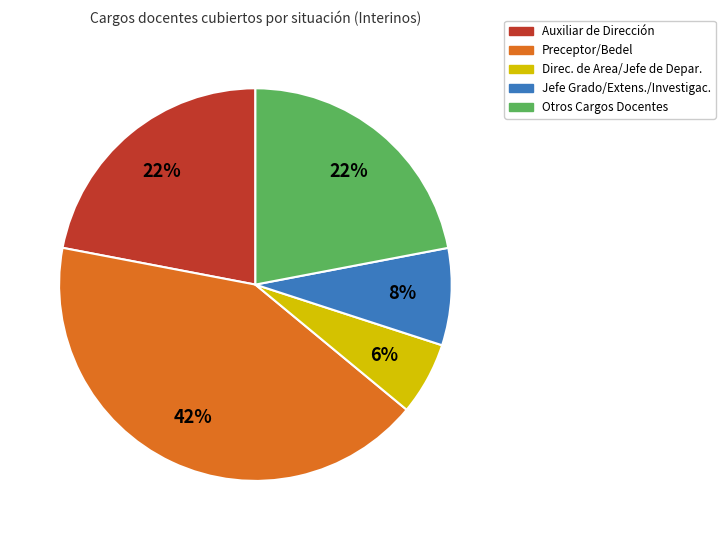

To the nearest percent, what is the difference between the largest and smallest slice percentages?

36%